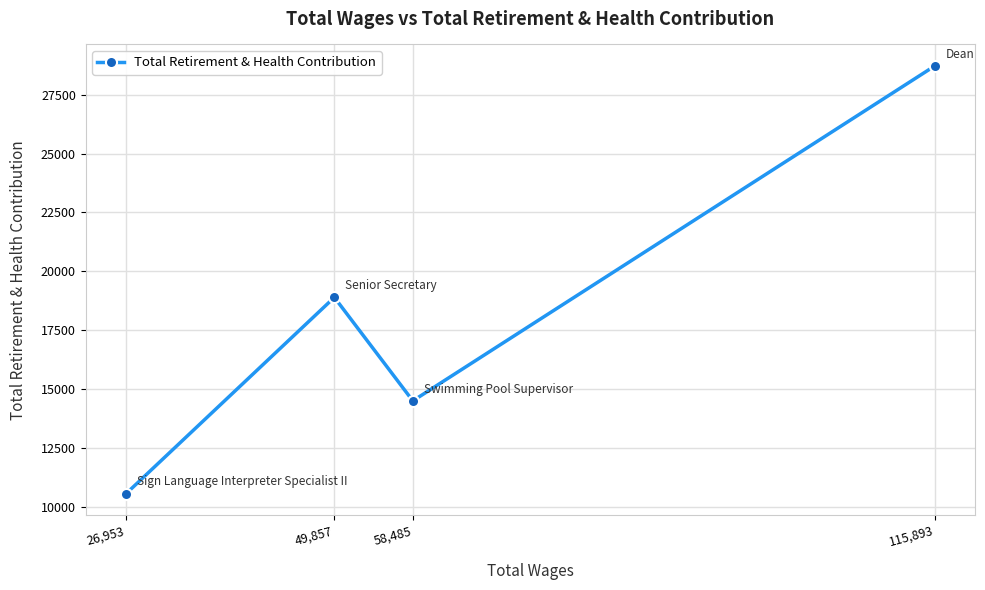

How many distinct data groups are displayed?

1